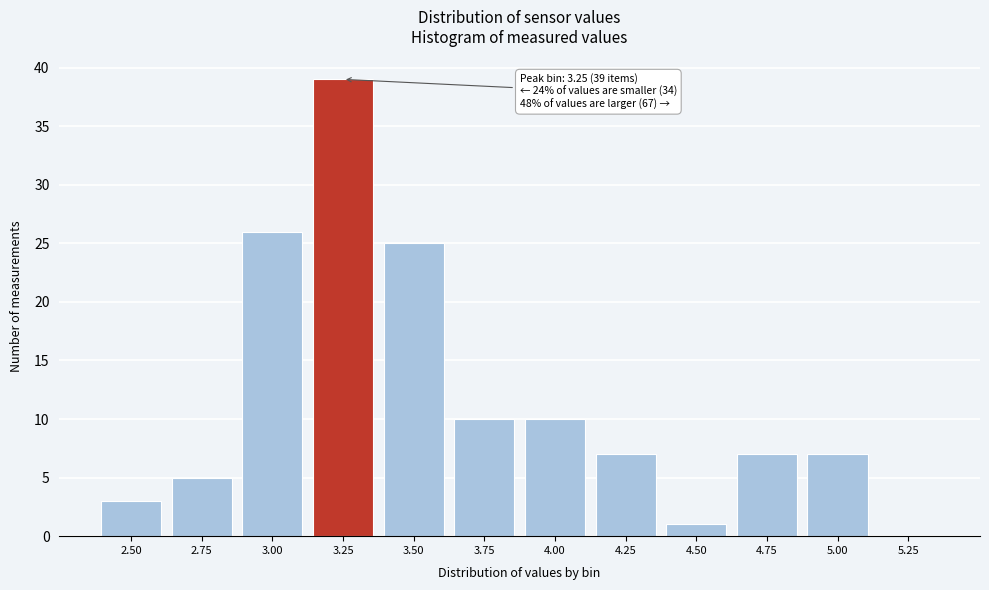

Reading right to left, extract all data points from this chart.

5.25=0	5.00=7	4.75=7	4.50=1	4.25=7	4.00=10	3.75=10	3.50=25	3.25=39	3.00=26	2.75=5	2.50=3